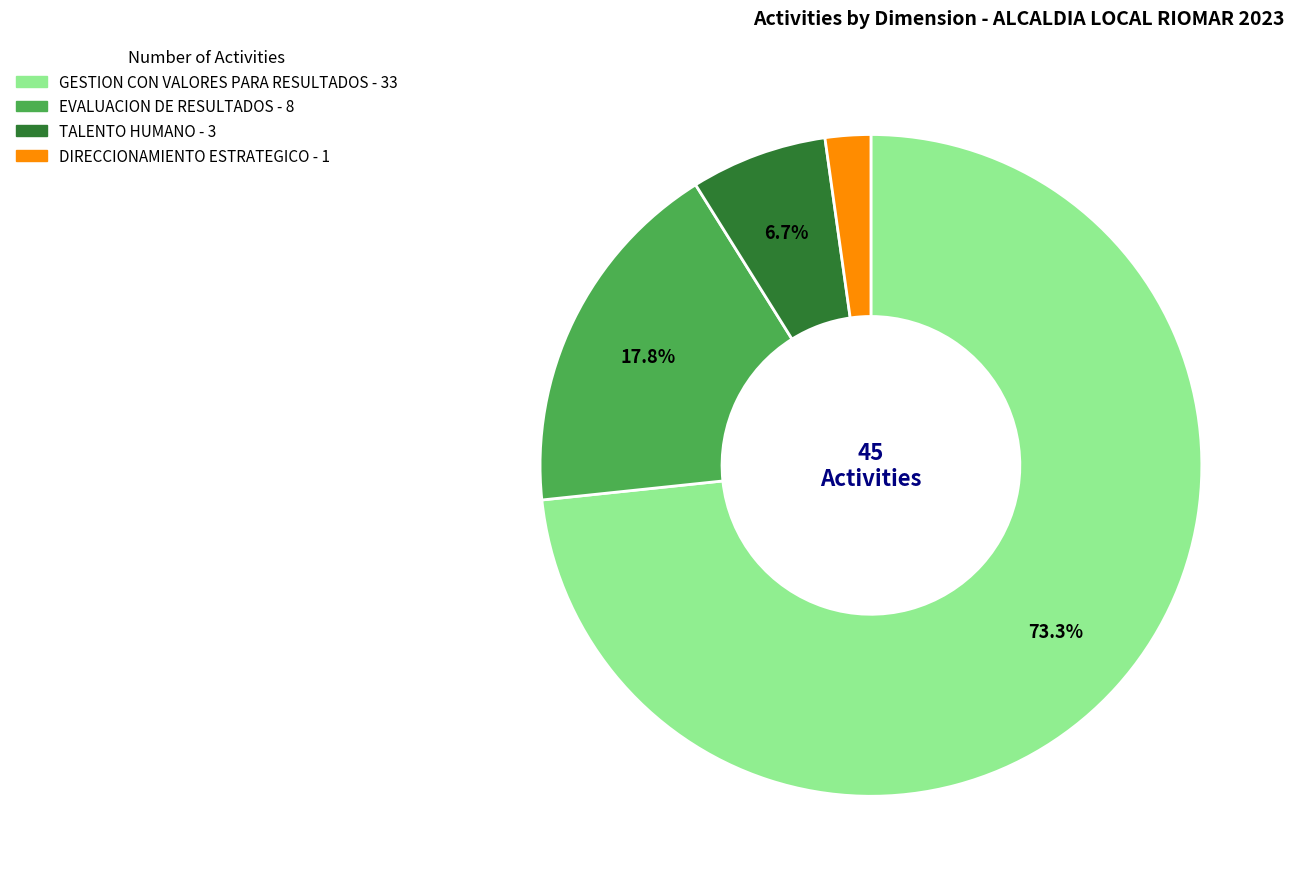

Count the number of slices in the pie.

4